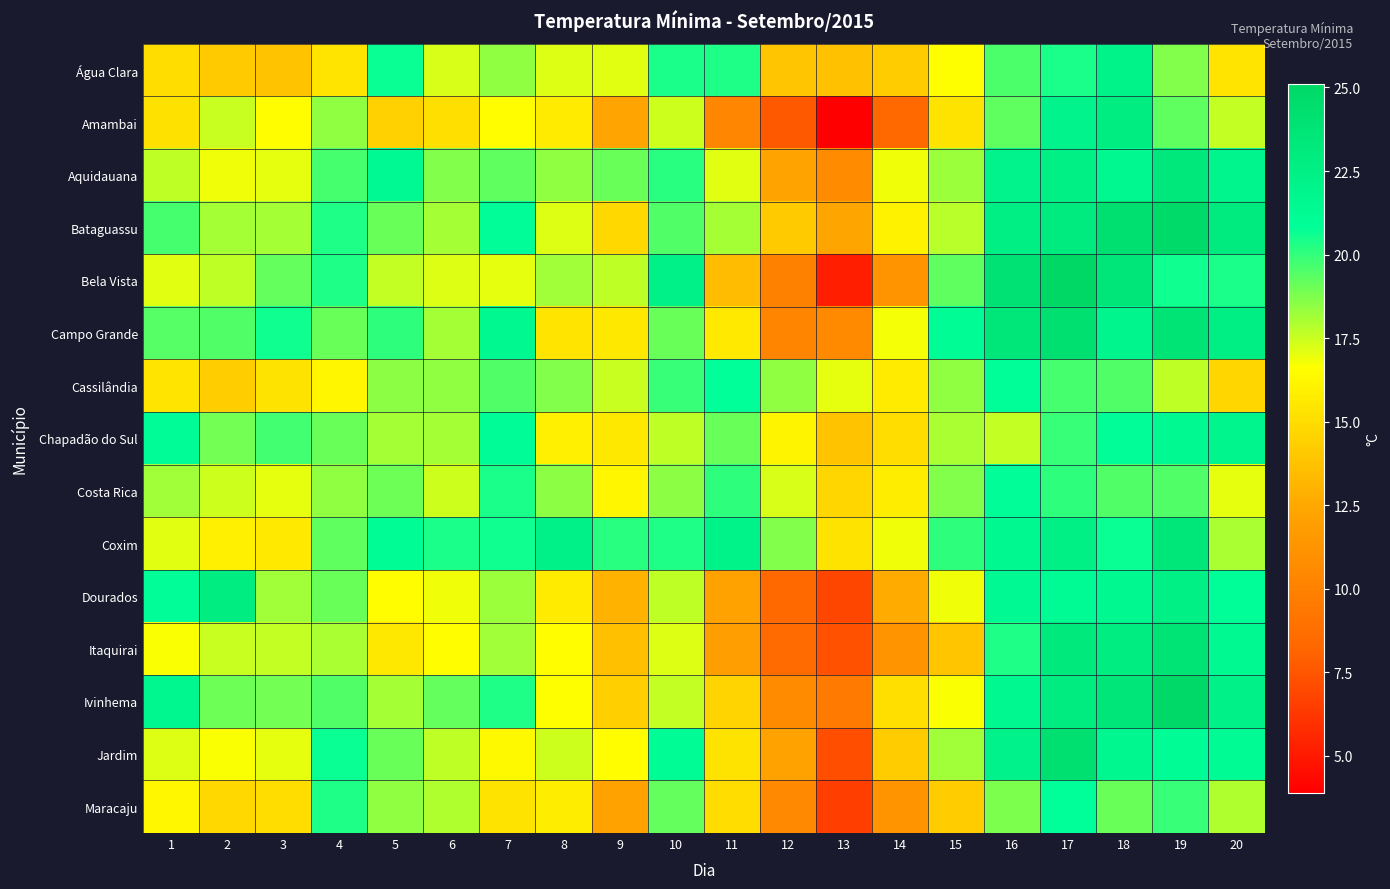

Which series changed the most between 6 and 13?

Bela Vista